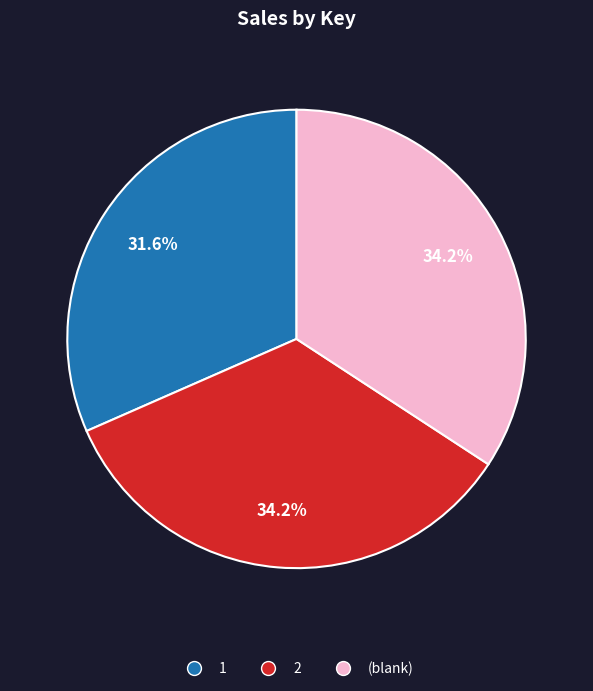

Is there a majority slice in this chart?

No